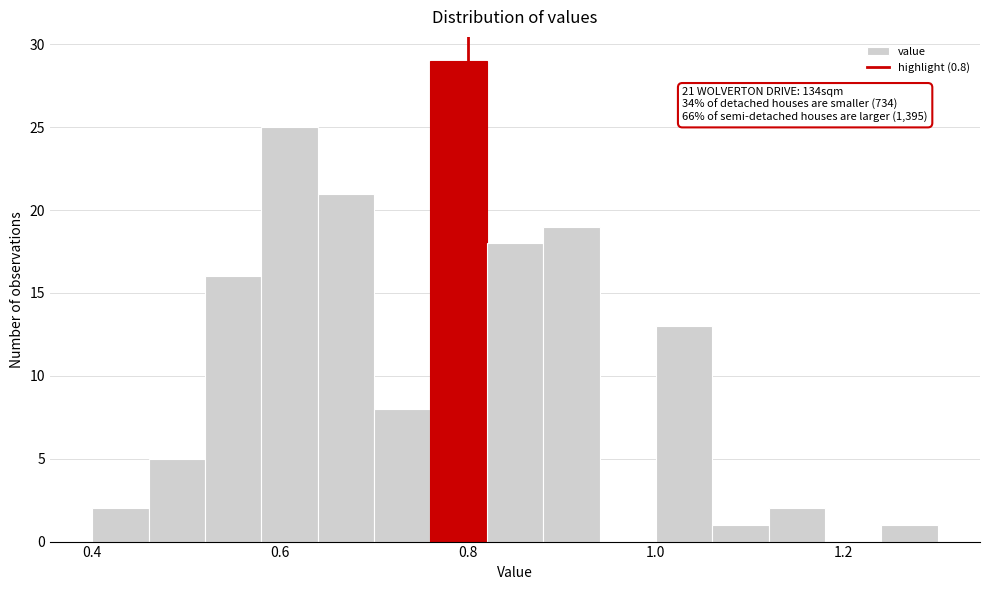

Read against the x-axis, roughly where is the centre of the tallest bar?

0.80